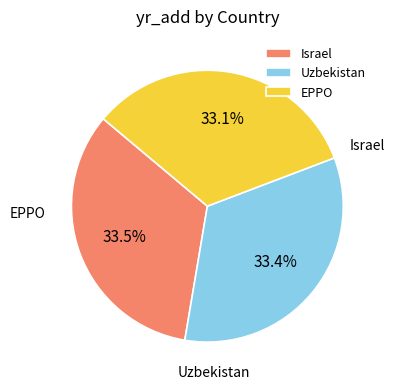

To the nearest percent, what portion does EPPO represent?

33%